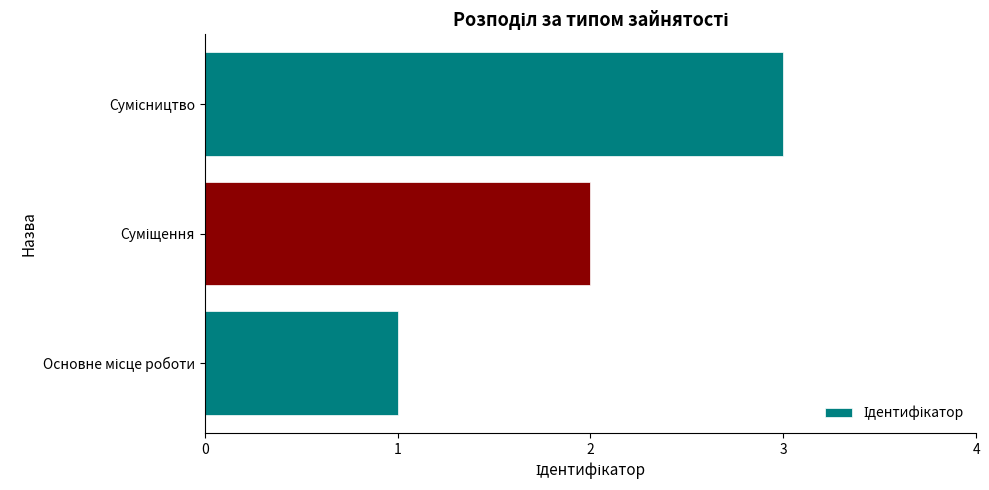

What is the sum of all values?

6